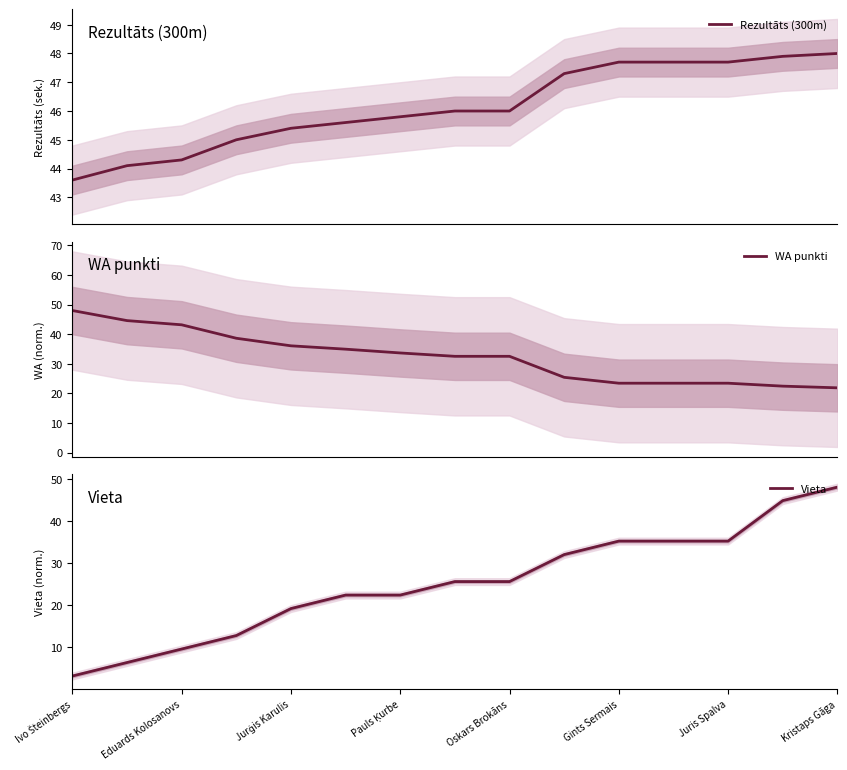

Which category has the highest value in the Vieta series?

Kristaps Gāga